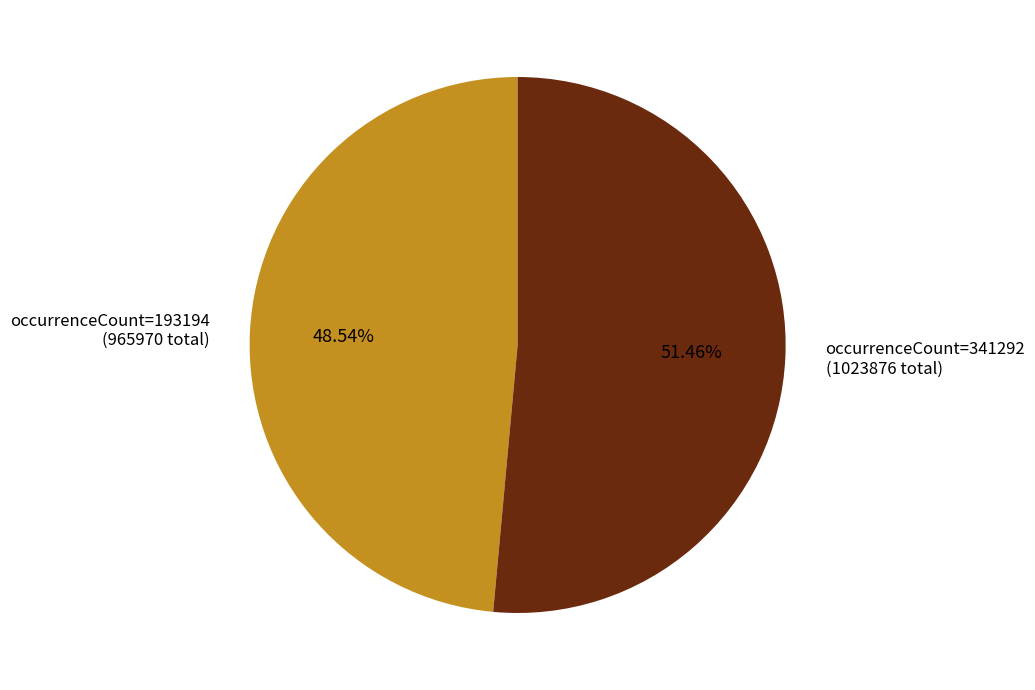

Approximately how many times larger is the value at occurrenceCount=193194 (965970 total) compared to occurrenceCount=341292 (1023876 total)?

0.9